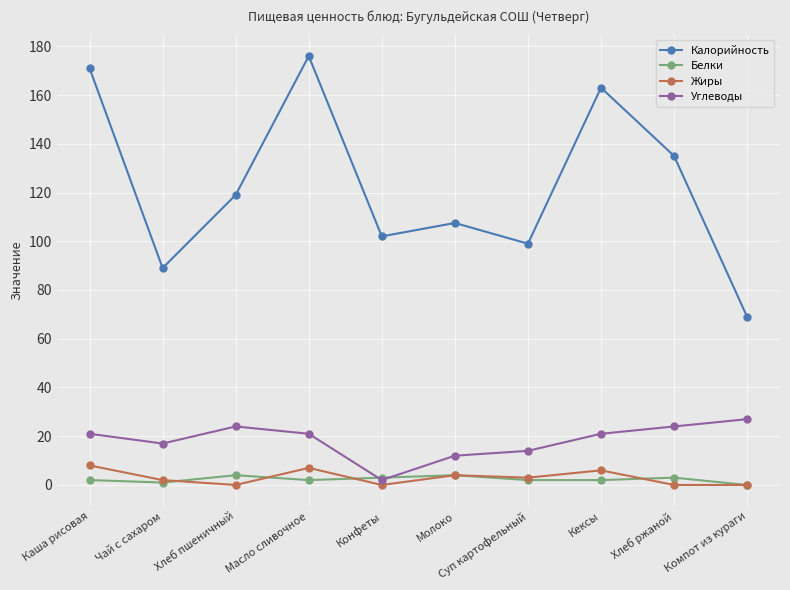

How many series are shown in this chart?

4